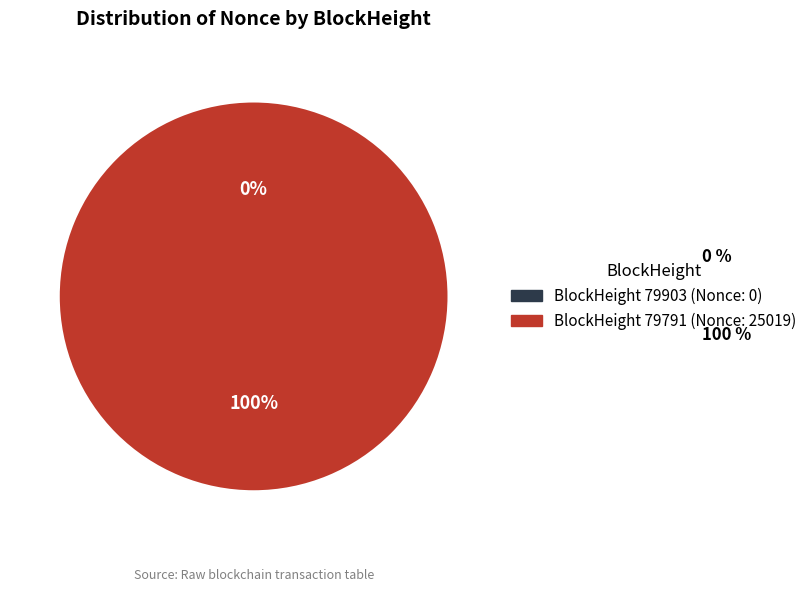

How many segments does this pie chart have?

2